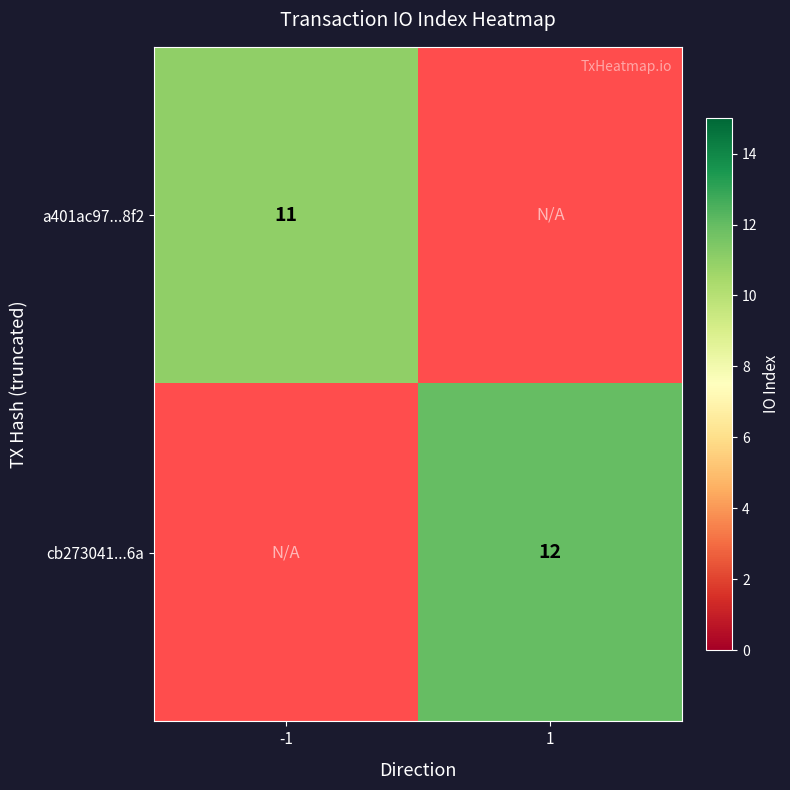

True or false: cb273041...6a has a value of 12 at 1.

True